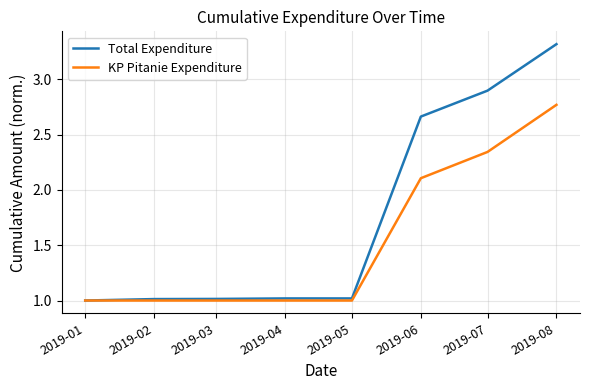

The value of Total Expenditure at 2019-03 is 1.4. True or false?

False